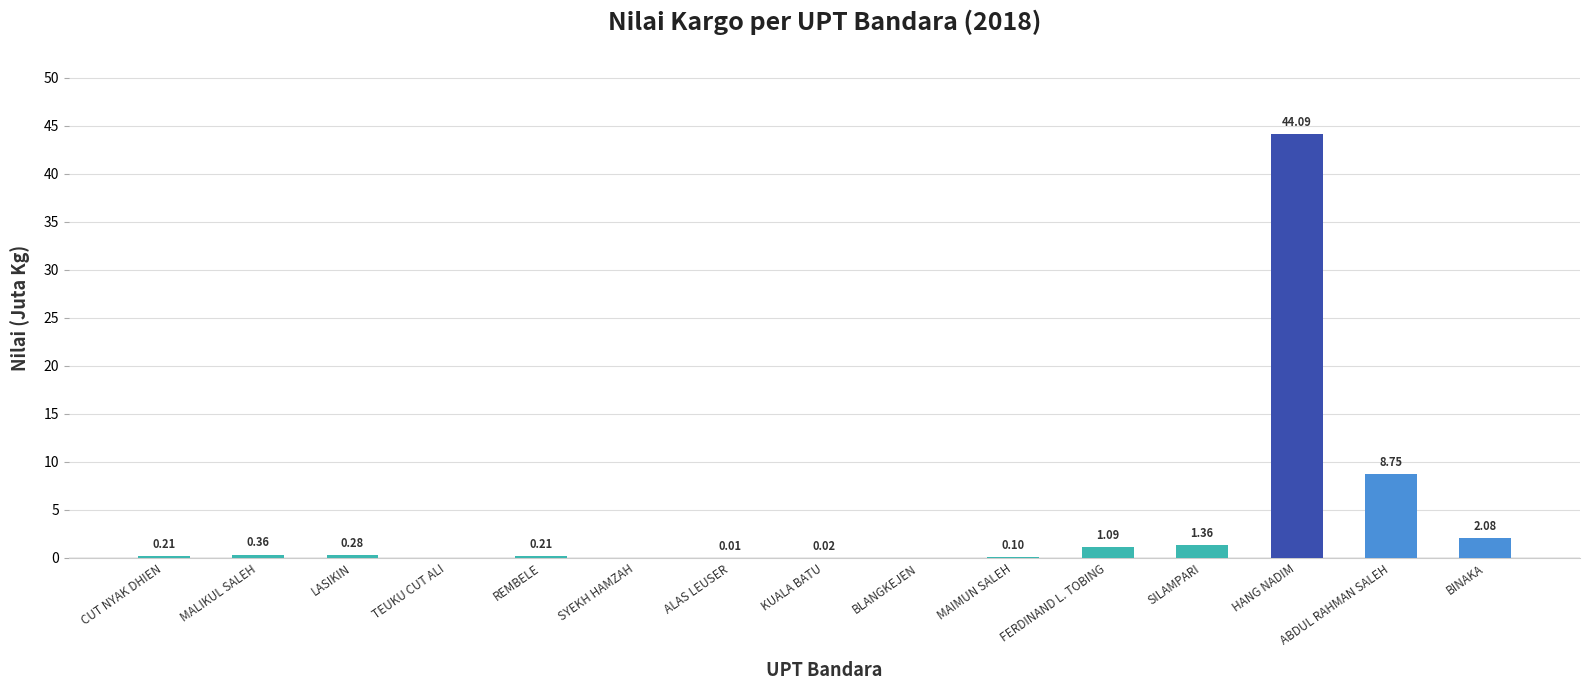

What is the sum of the values at MALIKUL SALEH and MAIMUN SALEH?

0.5